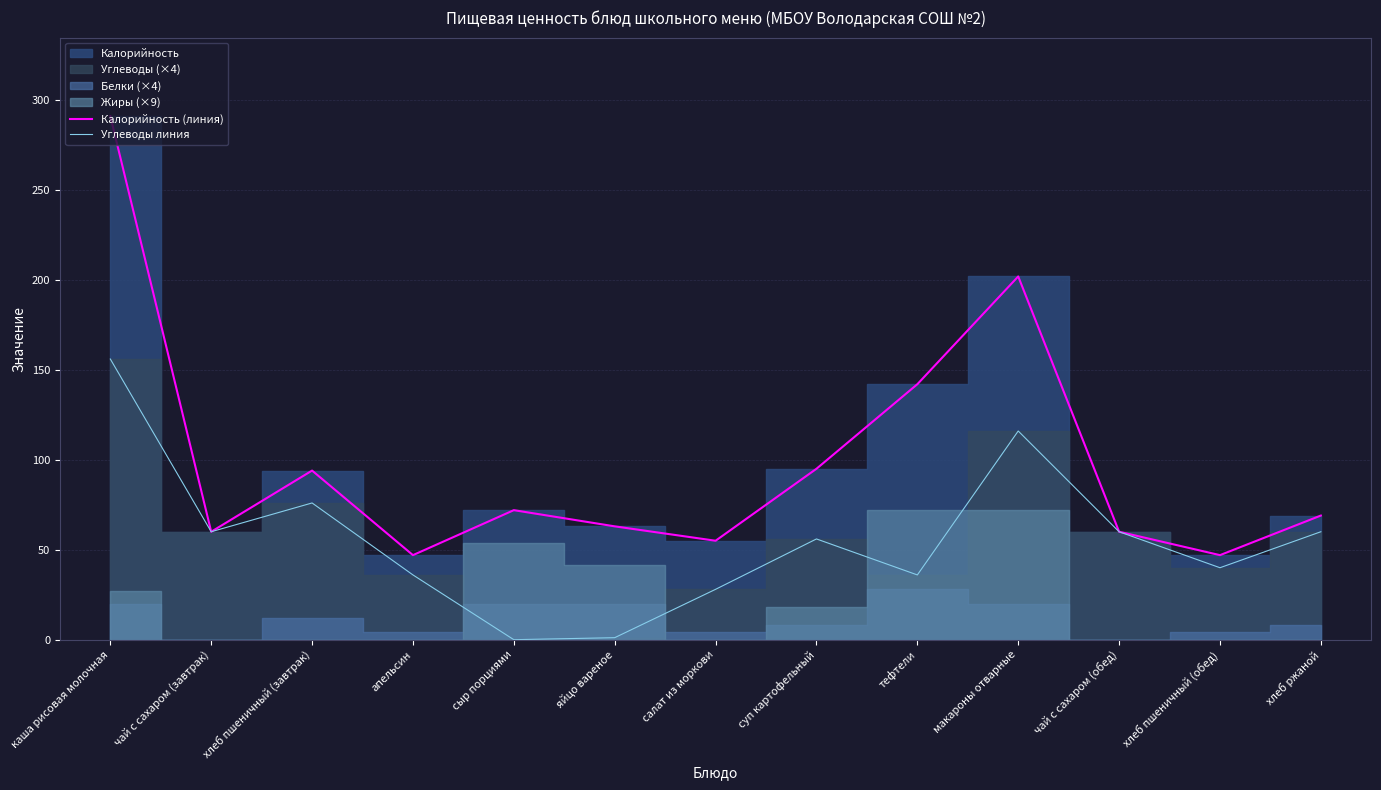

Rank the series at макароны отварные from lowest to highest value.

Углеводы линия, Калорийность (линия)